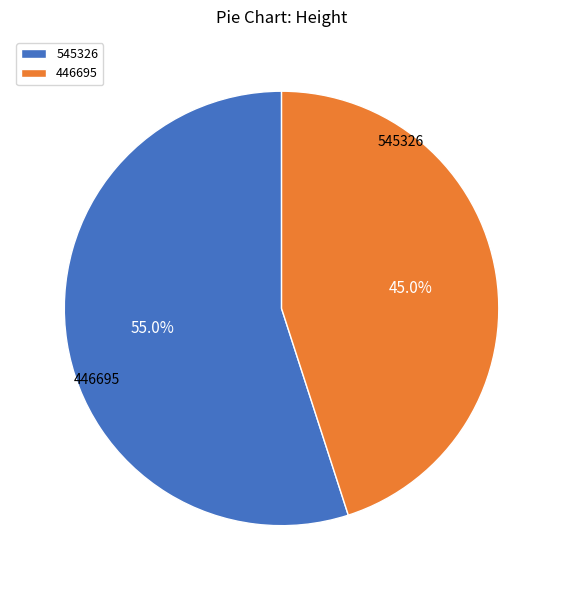

What is the change in value from 545326 to 446695?

-98631